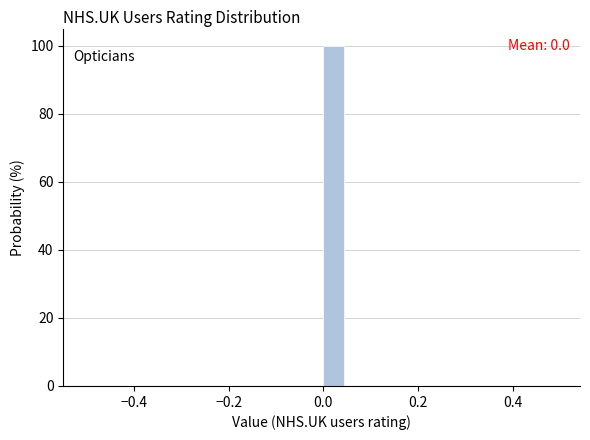

Around what value on the x-axis is the tallest bar? Give the approximate position of its centre, as read against the axis.

0.02